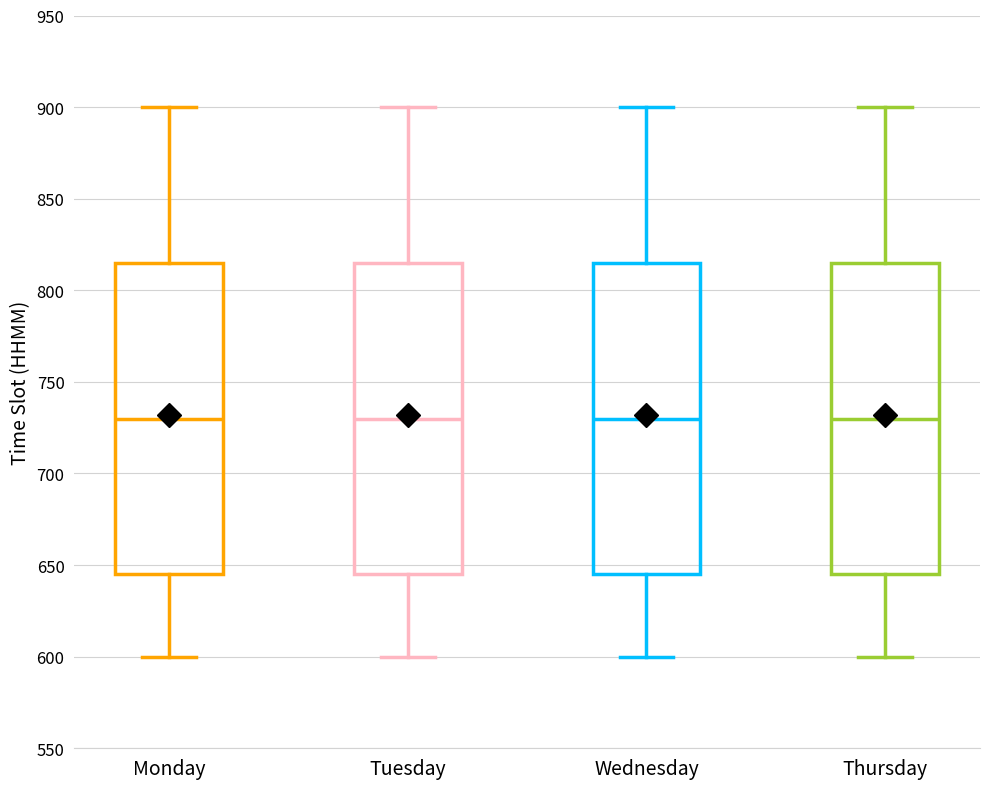

Reading left to right, transcribe this box plot: for each box, give where its median line is, the range the box spans, and where its two whiskers end, as read against the y-axis. The values are not printed on the chart, so give them approximately, as read against the axis.

Monday: median 730, box 645 to 815, whiskers 600 to 900
Tuesday: median 730, box 645 to 815, whiskers 600 to 900
Wednesday: median 730, box 645 to 815, whiskers 600 to 900
Thursday: median 730, box 645 to 815, whiskers 600 to 900